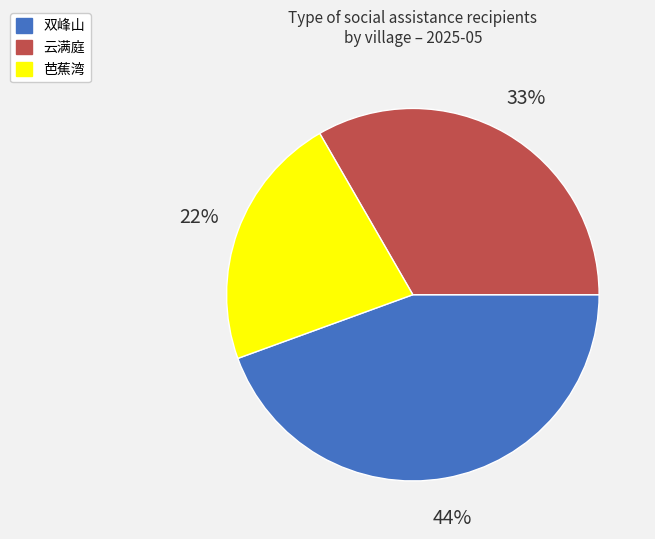

To the nearest percent, what portion does 双峰山 represent?

44%